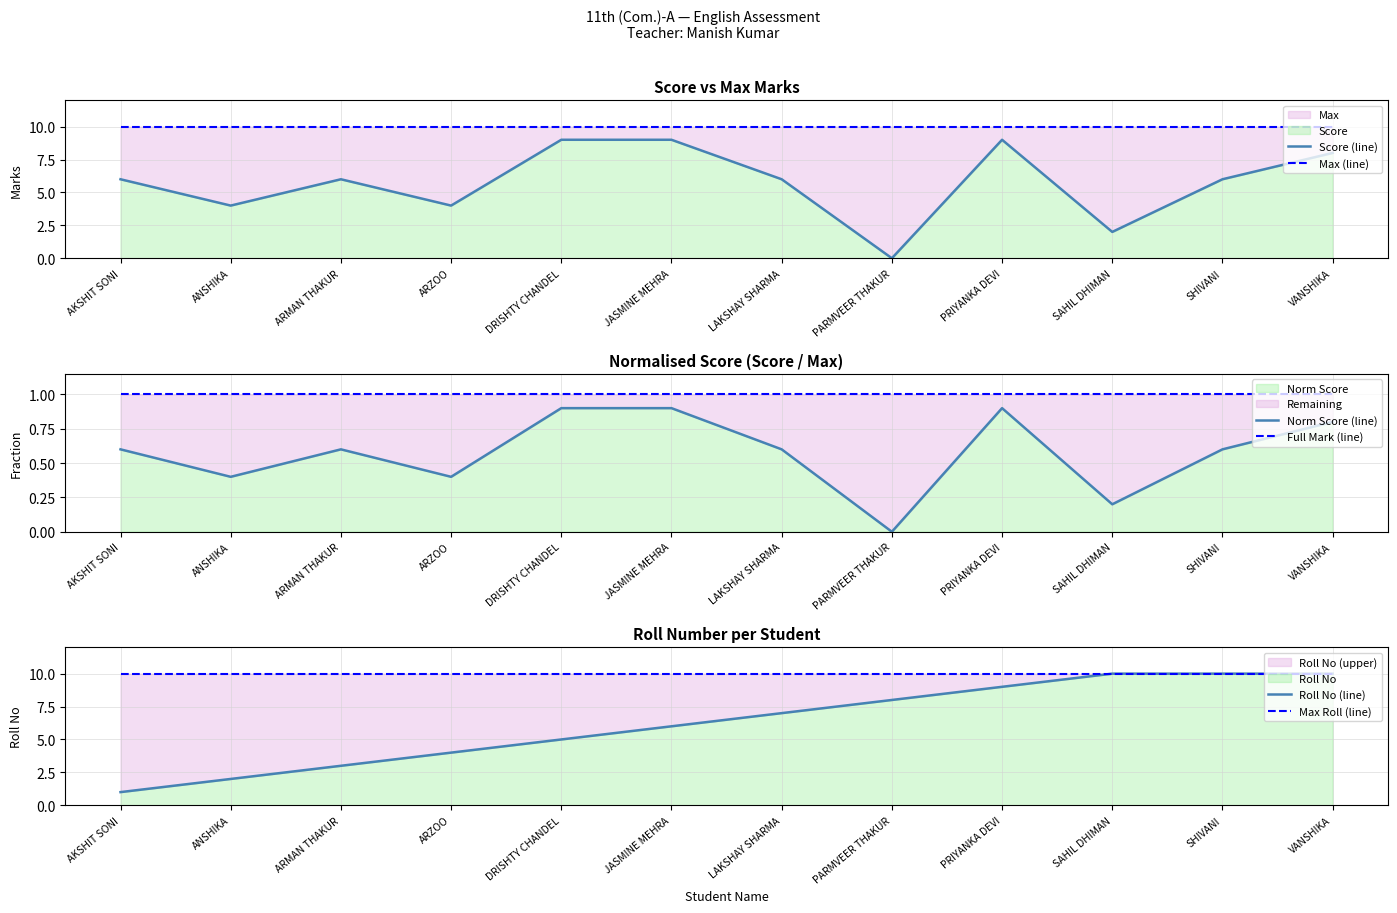

List the series in order of their peak value, lowest first.

Norm Score (line), Full Mark (line), Score (line), Max (line), Roll No (line), Max Roll (line)